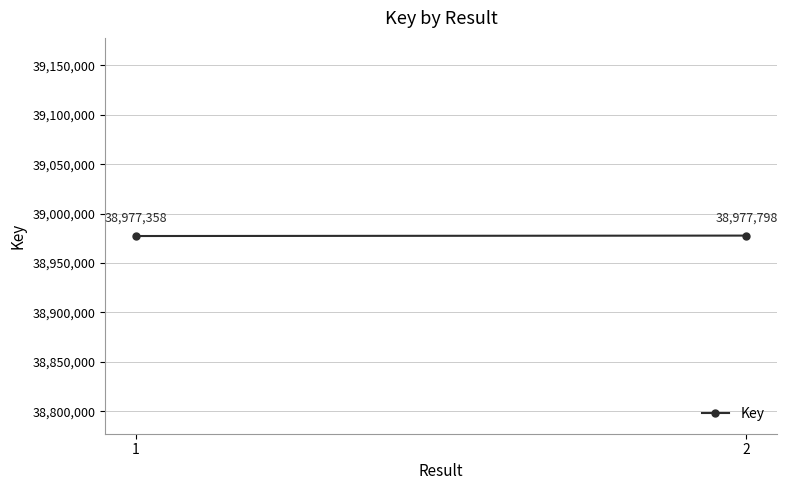

List the labels in order of value, smallest first.

1, 2